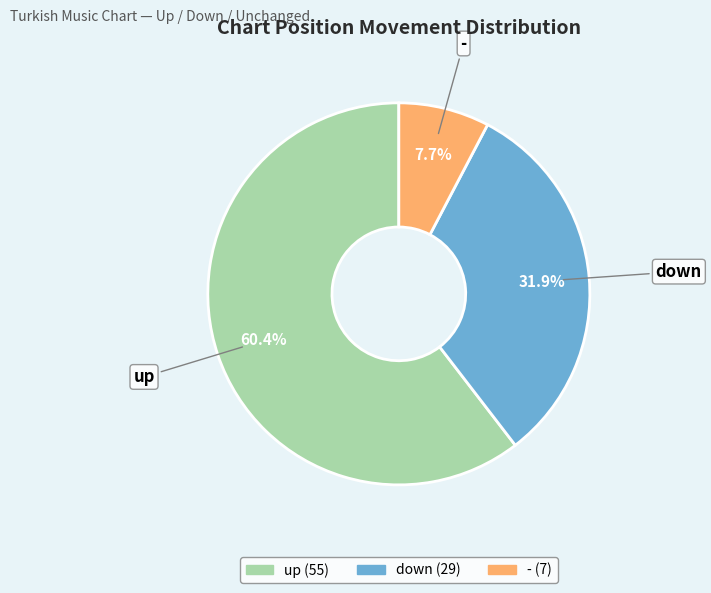

The down slice represents 27% of the pie. True or false?

False